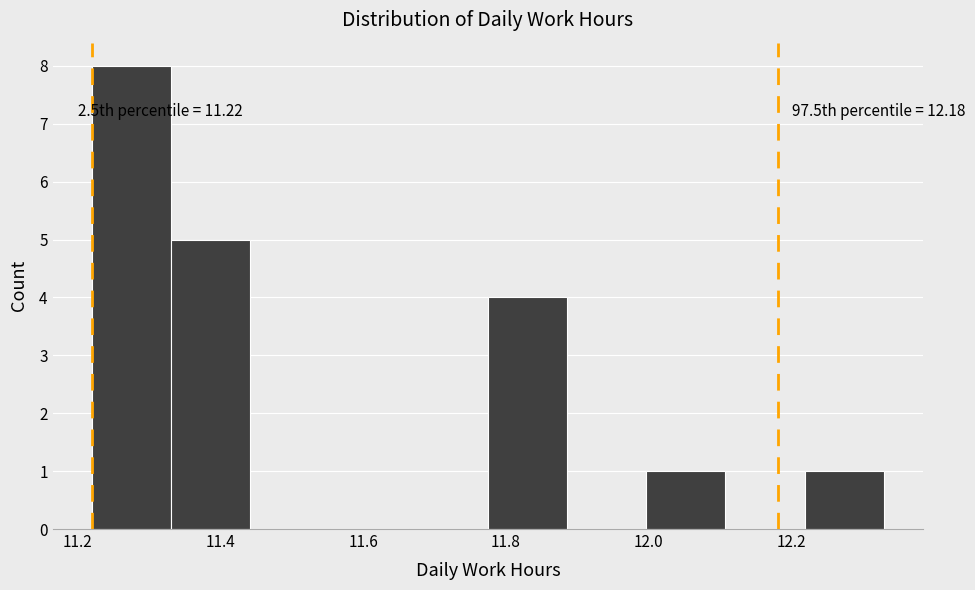

Over which range of the x-axis is the bar tallest?

11.22 to 11.34